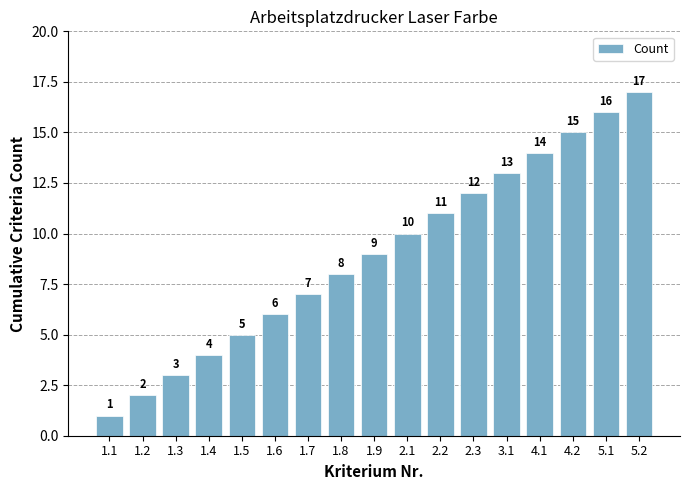

What is the change in value from 1.2 to 4.1?

+12